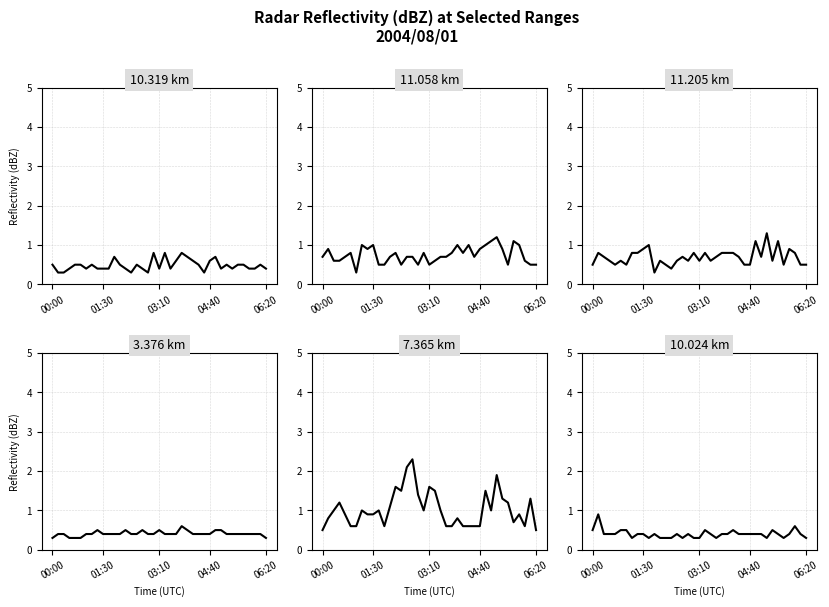

Count the 11.058 values in the range 0 to 1.

36